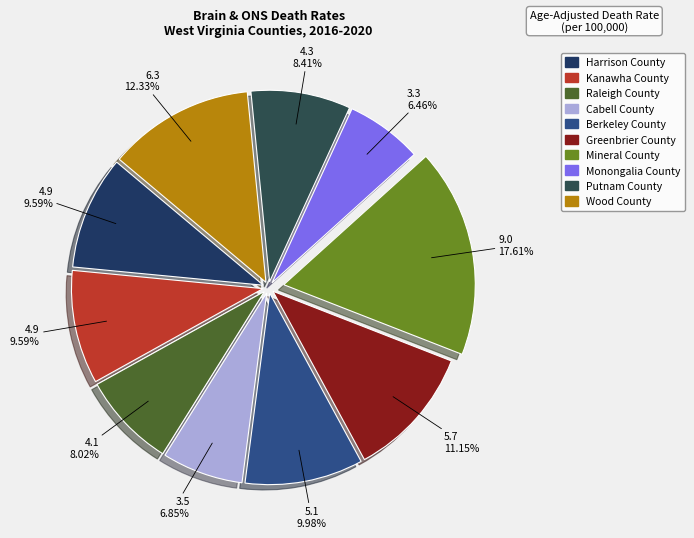

What percentage is the Kanawha County slice, to the nearest percent?

10%